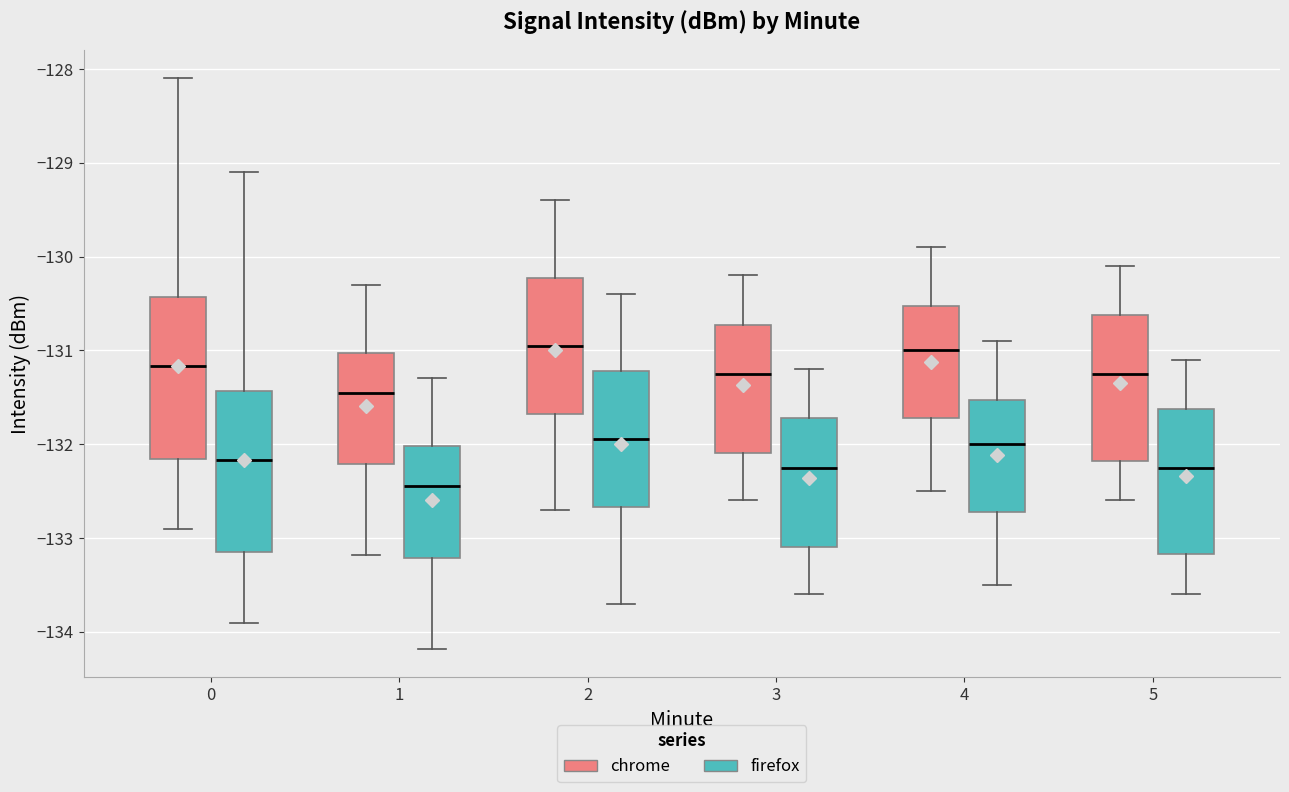

Reading left to right, read every box against the y-axis: the position of its median line, the range the box covers, and the ends of its whiskers. The values are not printed on the chart, so give them approximately, as read against the axis.

0 (chrome): median -131.2, box -132.2 to -130.4, whiskers -132.9 to -128.1
0 (firefox): median -132.2, box -133.2 to -131.4, whiskers -133.9 to -129.1
1 (chrome): median -131.4, box -132.2 to -131.0, whiskers -133.2 to -130.3
1 (firefox): median -132.4, box -133.2 to -132.0, whiskers -134.2 to -131.3
2 (chrome): median -130.9, box -131.7 to -130.2, whiskers -132.7 to -129.4
2 (firefox): median -131.9, box -132.7 to -131.2, whiskers -133.7 to -130.4
3 (chrome): median -131.2, box -132.1 to -130.7, whiskers -132.6 to -130.2
3 (firefox): median -132.2, box -133.1 to -131.7, whiskers -133.6 to -131.2
4 (chrome): median -131.0, box -131.7 to -130.5, whiskers -132.5 to -129.9
4 (firefox): median -132.0, box -132.7 to -131.5, whiskers -133.5 to -130.9
5 (chrome): median -131.2, box -132.2 to -130.6, whiskers -132.6 to -130.1
5 (firefox): median -132.2, box -133.2 to -131.6, whiskers -133.6 to -131.1